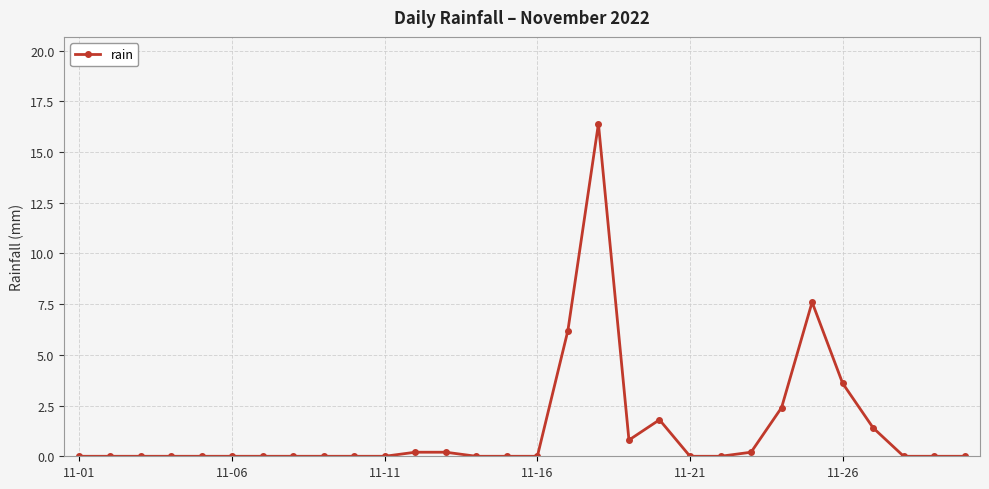

What is the maximum value shown in the chart?

16.4